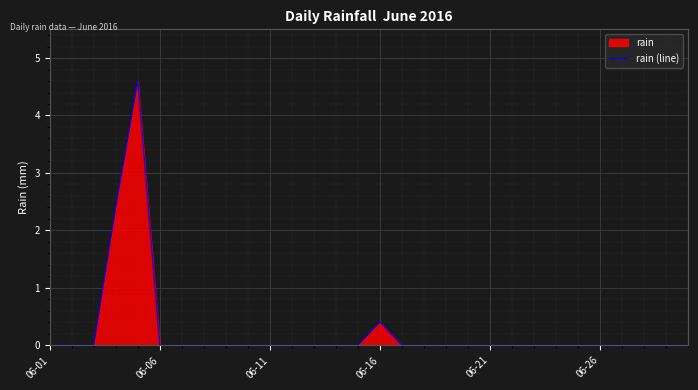

What is the difference between the maximum and second lowest values?

4.6